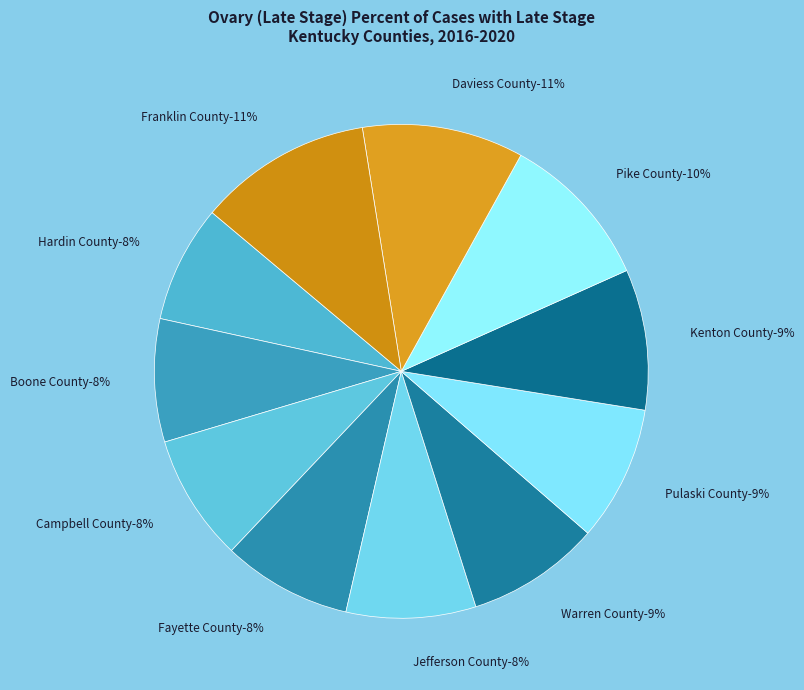

Is it true that Campbell County is 20% of the pie?

False